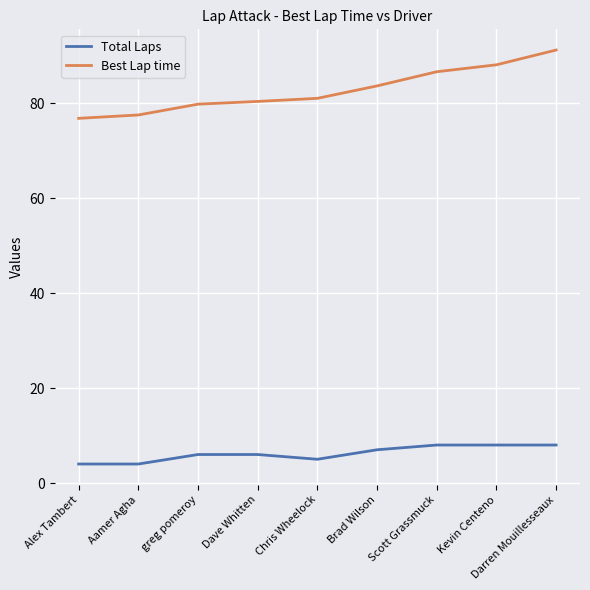

Reading left to right, what are all the values shown in this chart?

Total Laps: Alex Tambert=4.0	Aamer Agha=4.0	greg pomeroy=6.0	Dave Whitten=6.0	Chris Wheelock=5.0	Brad Wilson=7.0	Scott Grassmuck=8.0	Kevin Centeno=8.0	Darren Mouillesseaux=8.0
Best Lap time: Alex Tambert=76.8	Aamer Agha=77.5	greg pomeroy=79.8	Dave Whitten=80.3	Chris Wheelock=81.0	Brad Wilson=83.6	Scott Grassmuck=86.6	Kevin Centeno=88.1	Darren Mouillesseaux=91.2